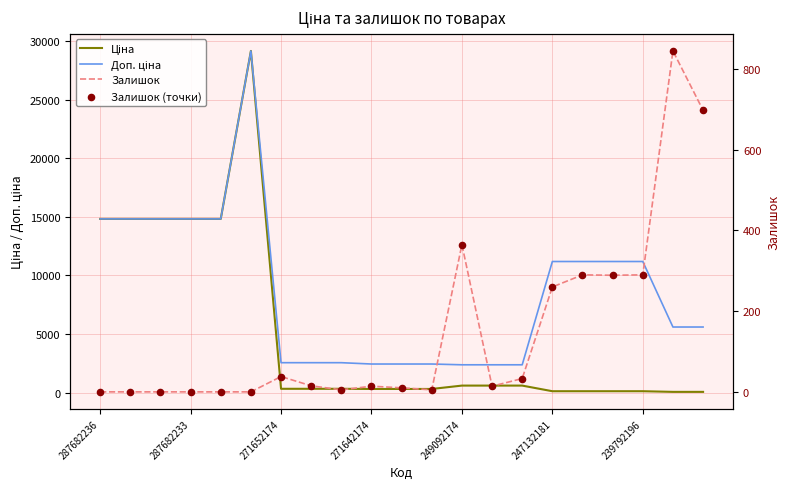

What are all the series names shown in the legend?

Ціна, Доп. ціна, Залишок, Залишок (точки)